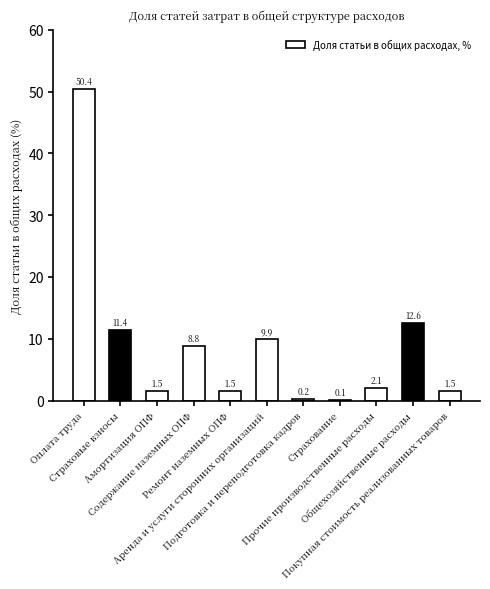

Reading right to left, list all the values displayed in this chart.

Покупная стоимость реализованных товаров=1.5	Общехозяйственные расходы=12.6	Прочие производственные расходы=2.1	Страхование=0.1	Подготовка и переподготовка кадров=0.2	Аренда и услуги сторонних организаций=9.9	Ремонт наземных ОПФ=1.5	Содержание наземных ОПФ=8.8	Амортизация ОПФ=1.5	Страховые взносы=11.4	Оплата труда=50.4